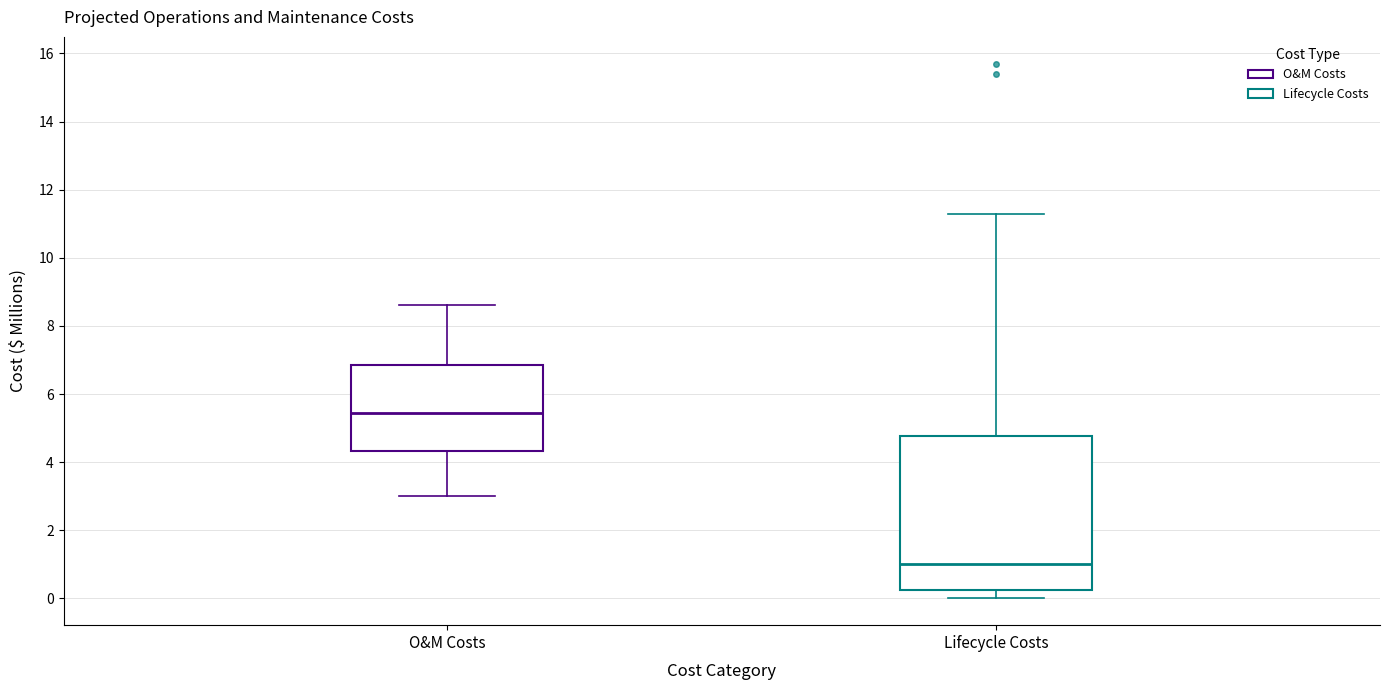

Which box is the tallest, from its lower edge to its upper edge?

Lifecycle Costs